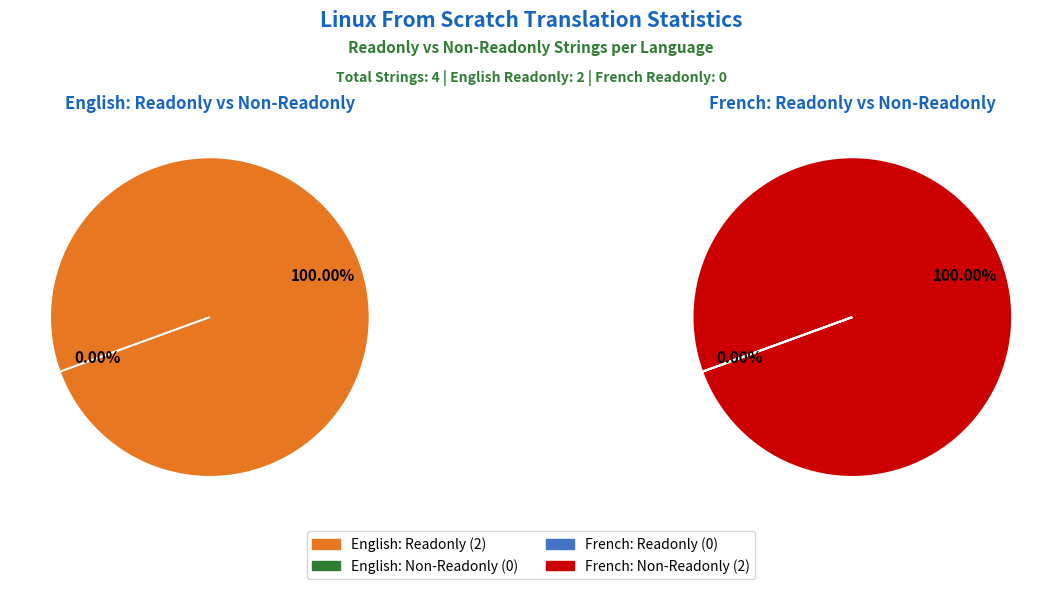

Rank the categories by value from highest to lowest.

English, French